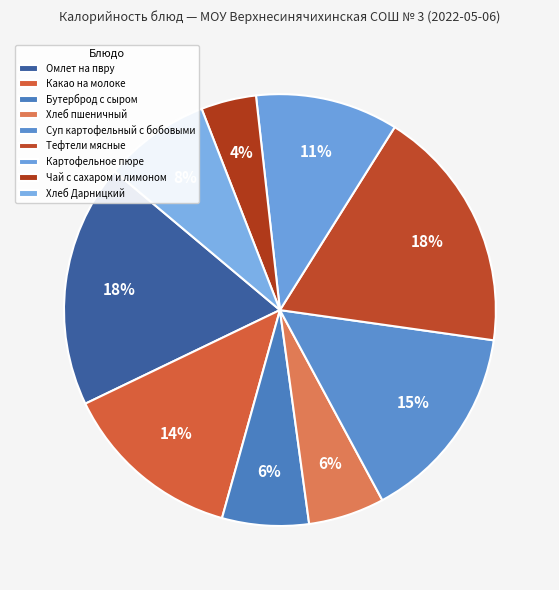

How many segments does this pie chart have?

9